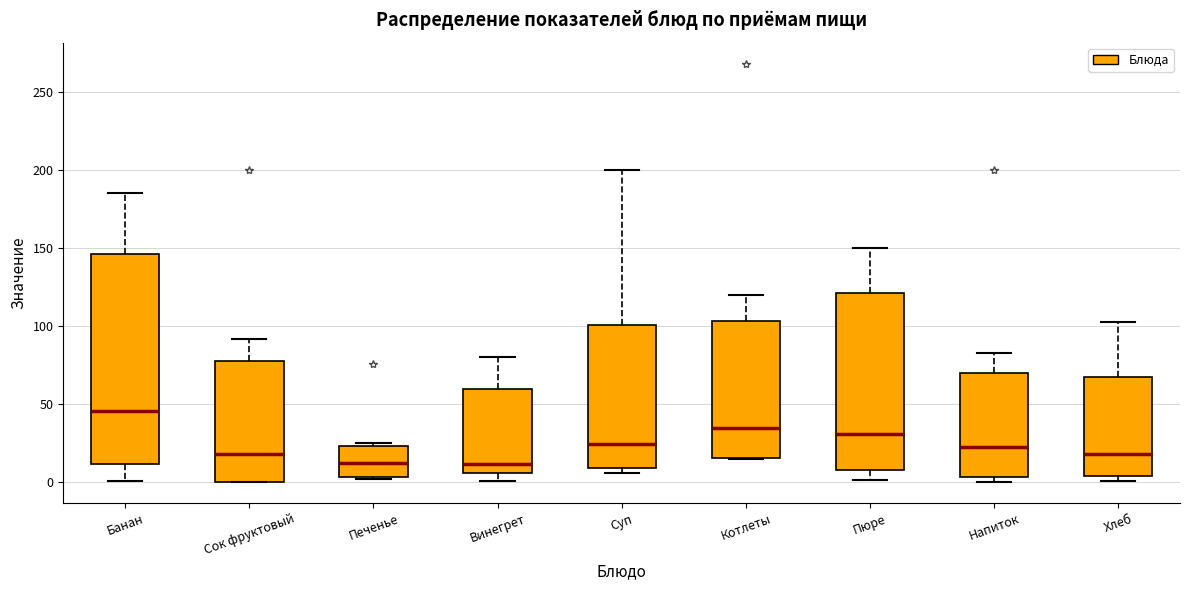

Reading left to right, read every box against the y-axis: the position of its median line, the range the box covers, and the ends of its whiskers. The values are not printed on the chart, so give them approximately, as read against the axis.

Банан: median 45, box 10 to 145, whiskers 0 to 185
Сок фруктовый: median 20, box 0 to 80, whiskers 0 to 90
Печенье: median 10, box 5 to 25, whiskers 0 to 25 (just above the box's upper edge)
Винегрет: median 10, box 5 to 60, whiskers 0 to 80
Суп: median 25, box 10 to 100, whiskers 5 to 200
Котлеты: median 35, box 15 to 105, whiskers 15 to 120
Пюре: median 30, box 10 to 120, whiskers 0 to 150
Напиток: median 20, box 5 to 70, whiskers 0 to 85
Хлеб: median 20, box 5 to 70, whiskers 0 to 105